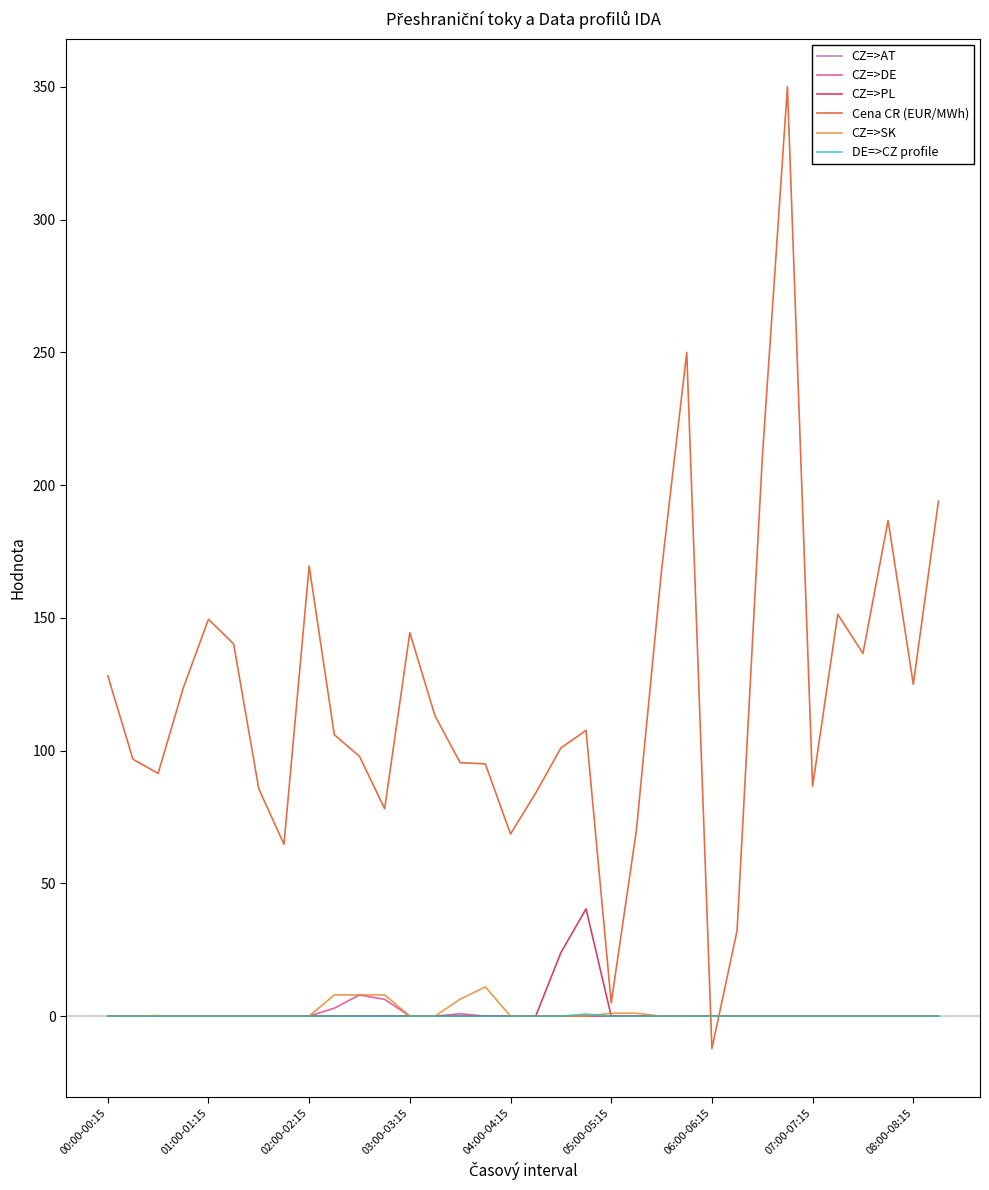

At how many categories does at least one series exceed 9?

32